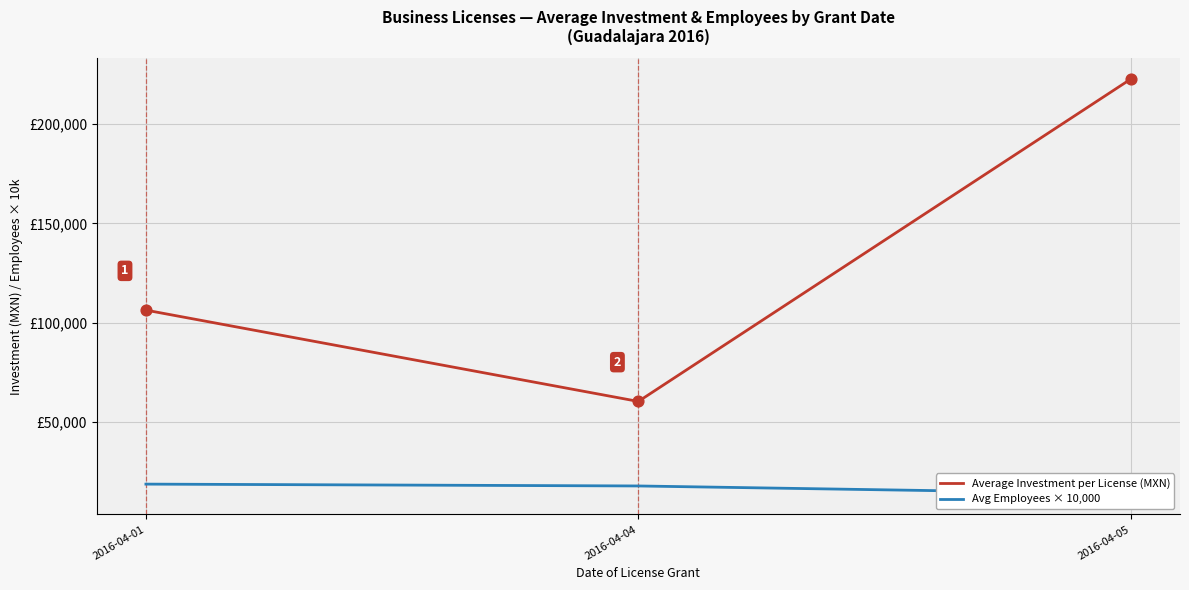

Which series contains the highest Y value?

Average Investment per License (MXN)